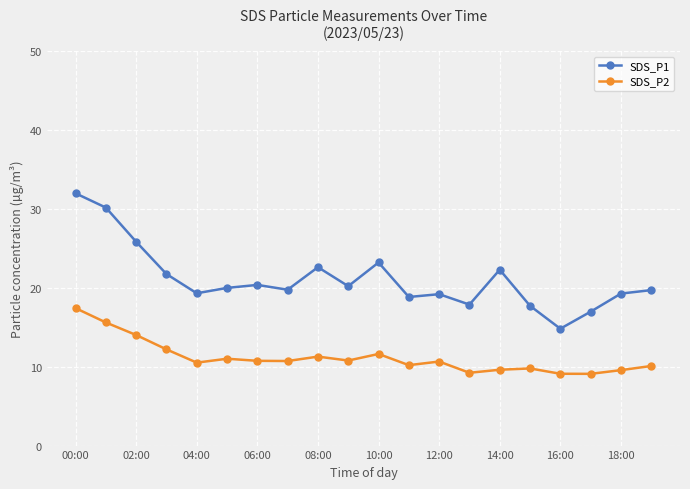

Which series has the largest range (max minus min)?

SDS_P1